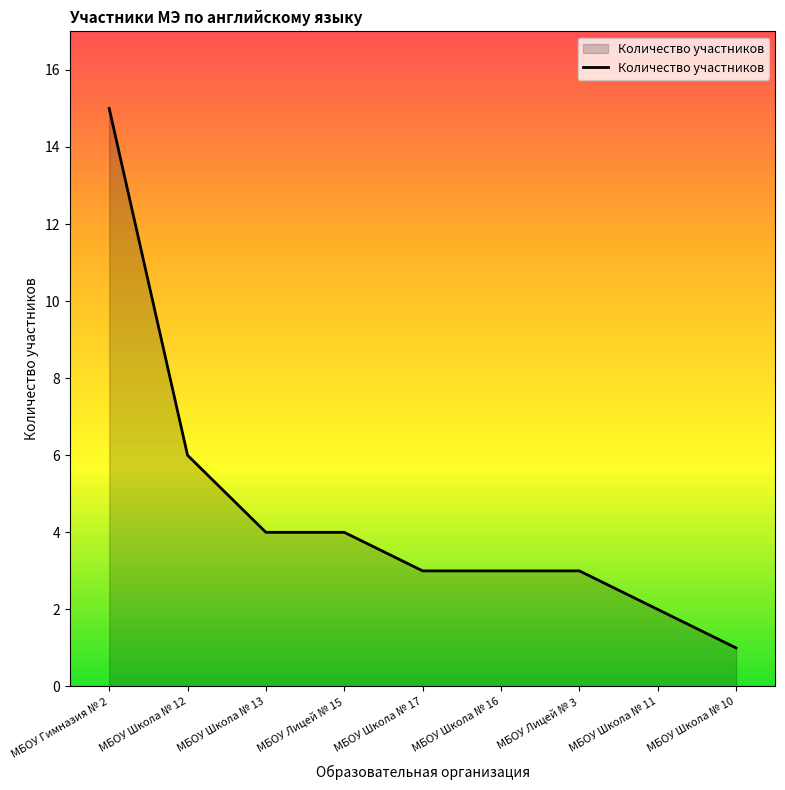

What position from the left is МБОУ Школа № 13?

3